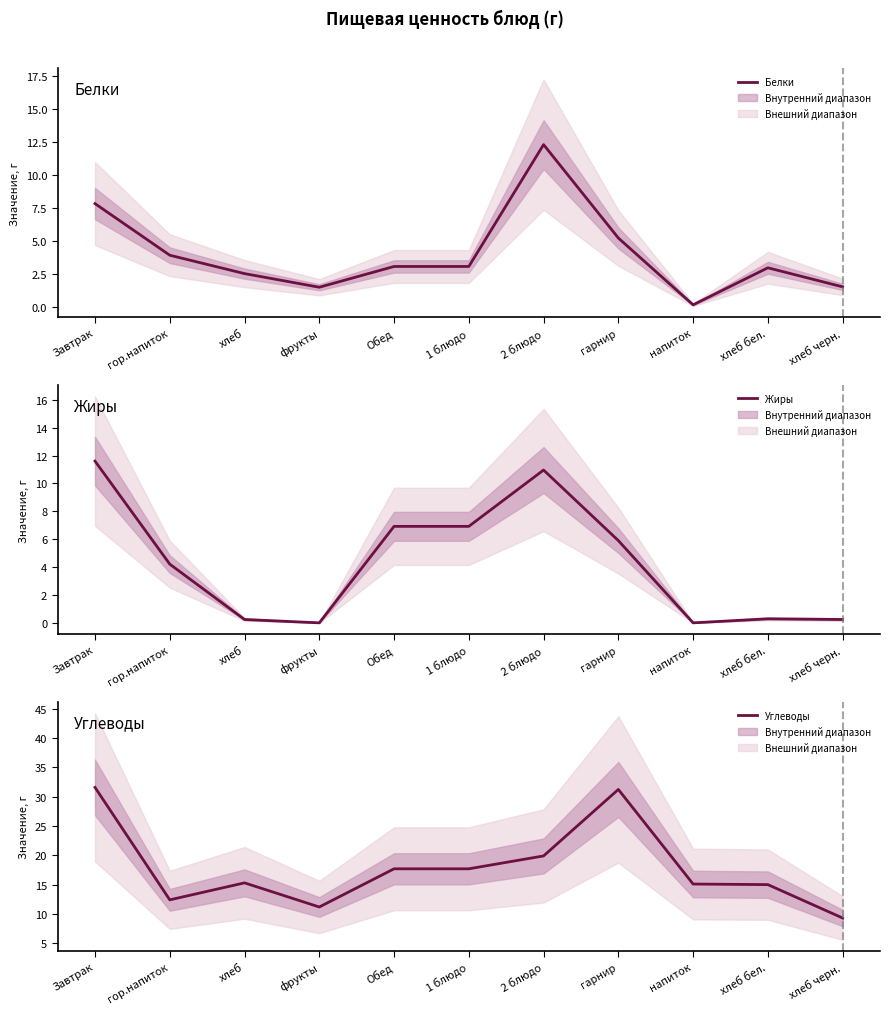

Which category has the lowest value in the Жиры series?

фрукты